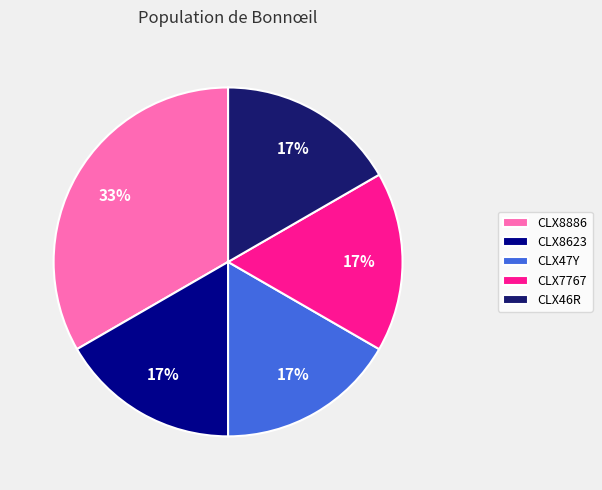

True or false: CLX8623 accounts for 8% of the total.

False